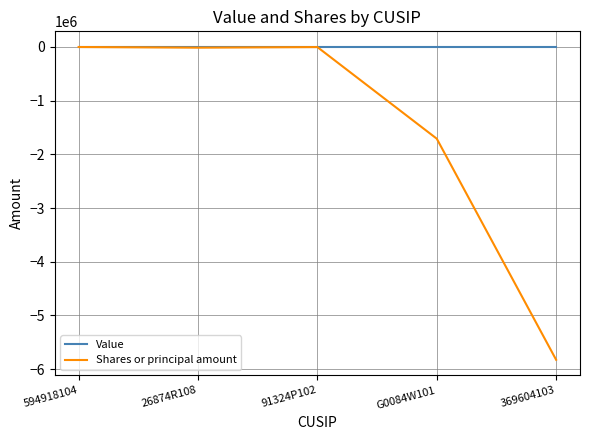

Count the number of categories in the chart.

5